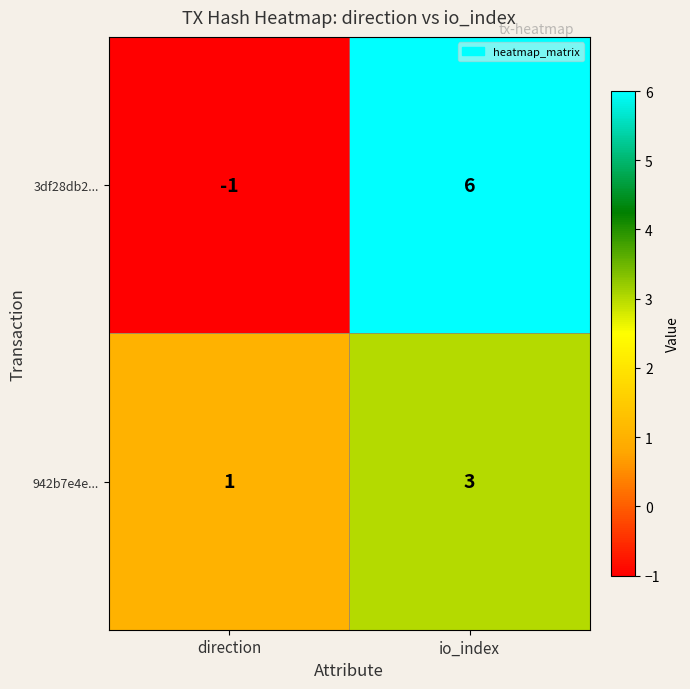

List the series in order of their overall mean, highest first.

3df28db2..., 942b7e4e...